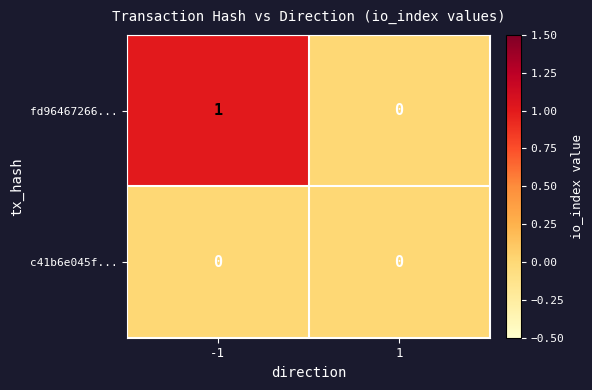

Which series has the largest total across all categories?

fd96467266...